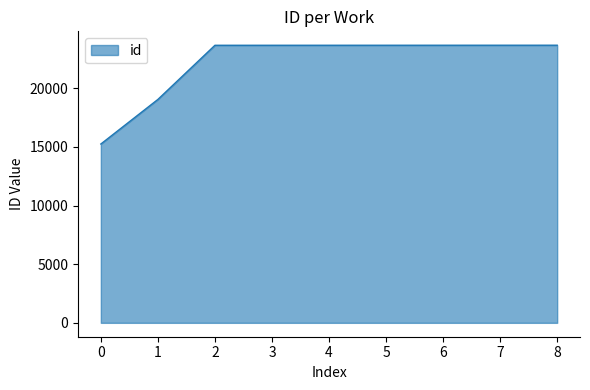

Approximately how many times larger is the value at 6 compared to 2?

1.0